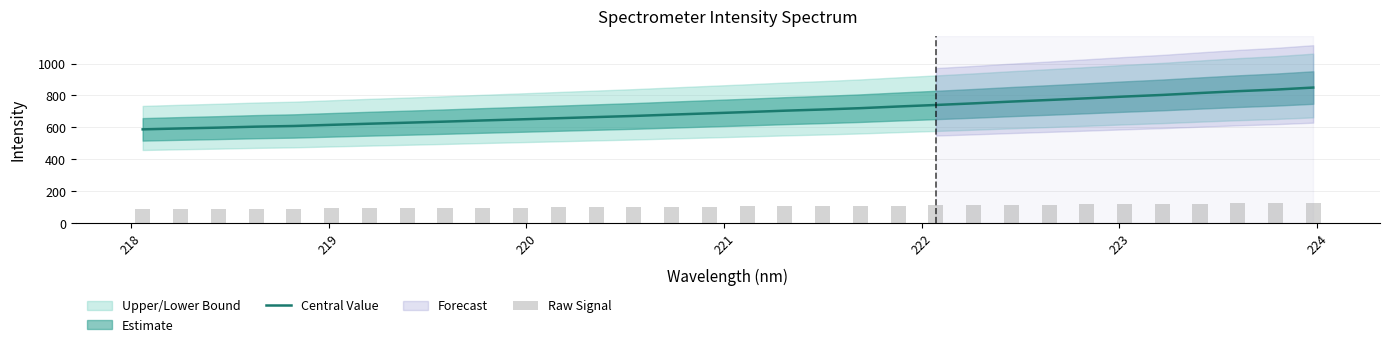

Reading left to right, extract all data points from this chart.

Central Value: 587.5	593.2	598.3	604.4	608.7	615.9	622.9	629.3	636.0	643.3	650.2	657.3	664.5	671.6	679.9	687.9	695.9	704.5	711.9	720.3	730.7	740.3	750.4	761.6	771.6	782.1	793.1	803.1	815.3	826.7	836.6	849.4
Raw Signal: 88.1	89.0	89.7	90.7	91.3	92.4	93.4	94.4	95.4	96.5	97.5	98.6	99.7	100.7	102.0	103.2	104.4	105.7	106.8	108.0	109.6	111.0	112.6	114.2	115.7	117.3	119.0	120.5	122.3	124.0	125.5	127.4